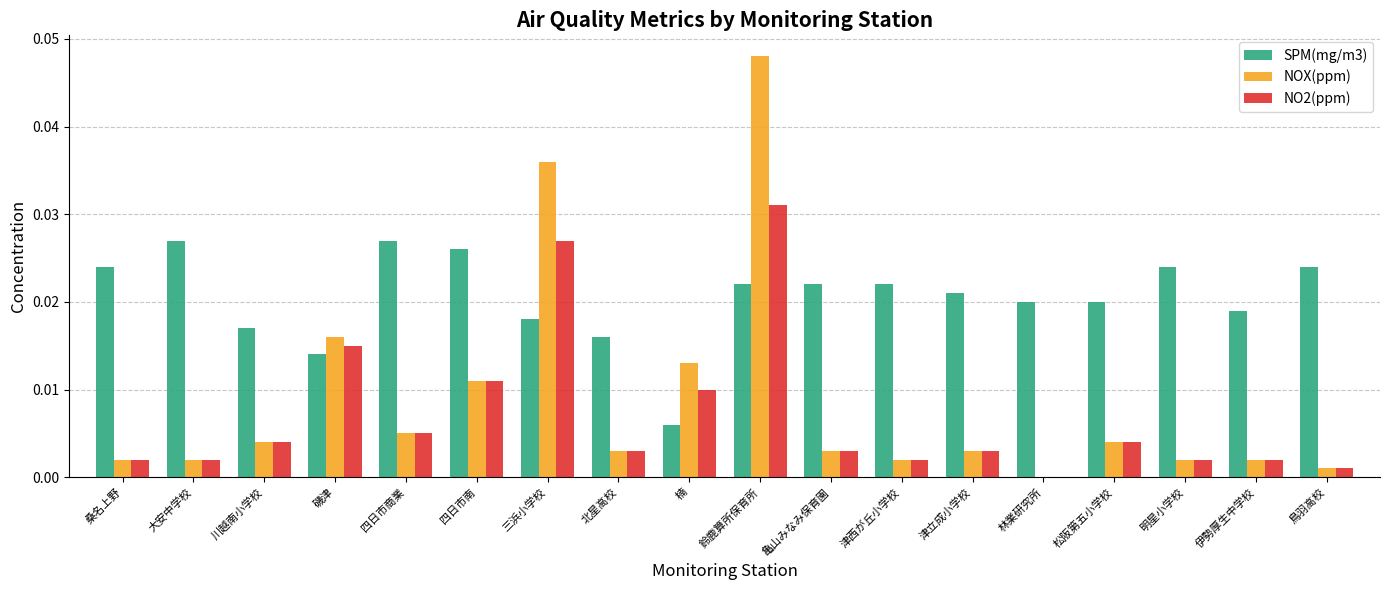

Which category has the highest value across all series?

鈴鹿算所保育所